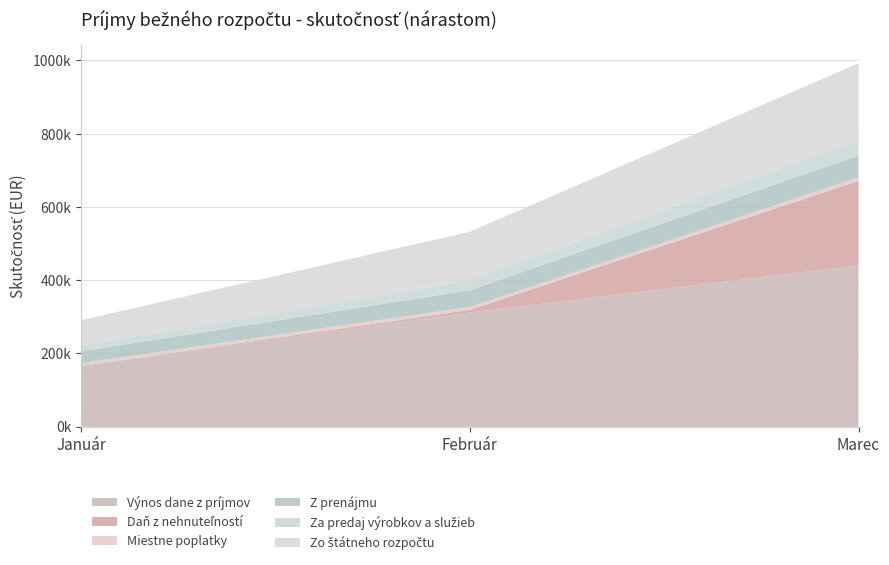

Reading left to right, list all the values displayed in this chart.

Výnos dane z príjmov: Január=165700.0	Február=311661.0	Marec=440604.5
Daň z nehnuteľností: Január=128.6	Február=7262.7	Marec=231067.6
Miestne poplatky: Január=7561.1	Február=8049.9	Marec=9357.6
Z prenájmu: Január=32479.6	Február=45724.1	Marec=59685.5
Za predaj výrobkov a služieb: Január=15981.5	Február=28104.0	Marec=41187.8
Zo štátneho rozpočtu: Január=69076.9	Február=131467.3	Marec=210592.0